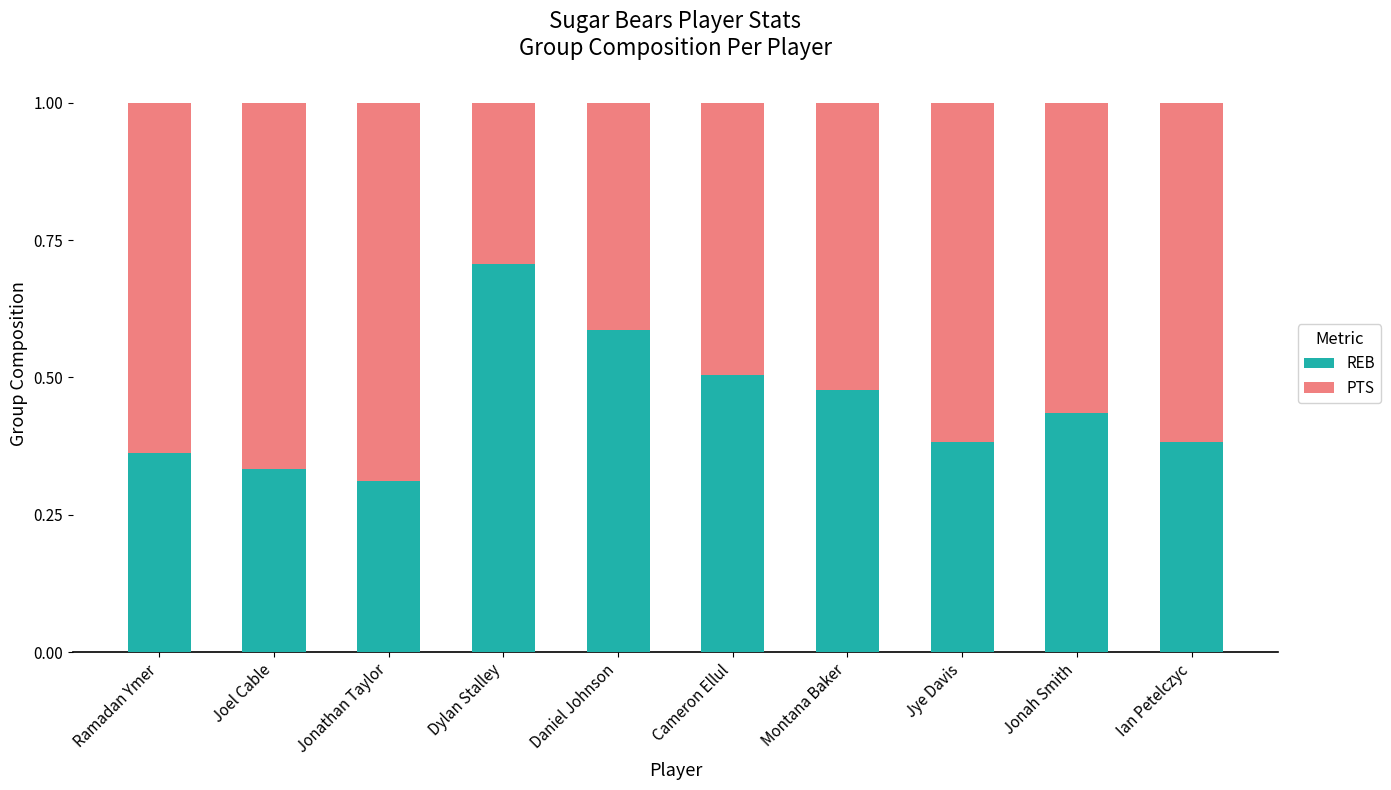

The value of REB at Joel Cable is 0.3. True or false?

True